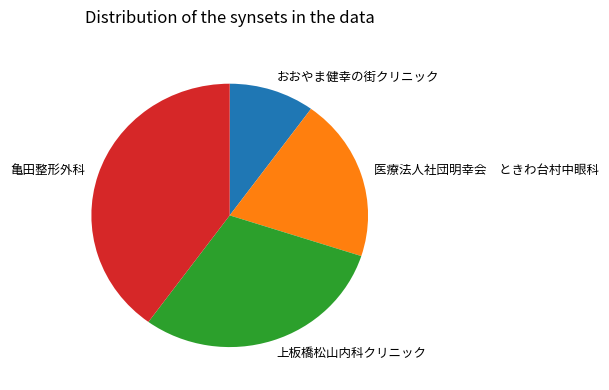

Which slice is the smallest?

おおやま健幸の街クリニック